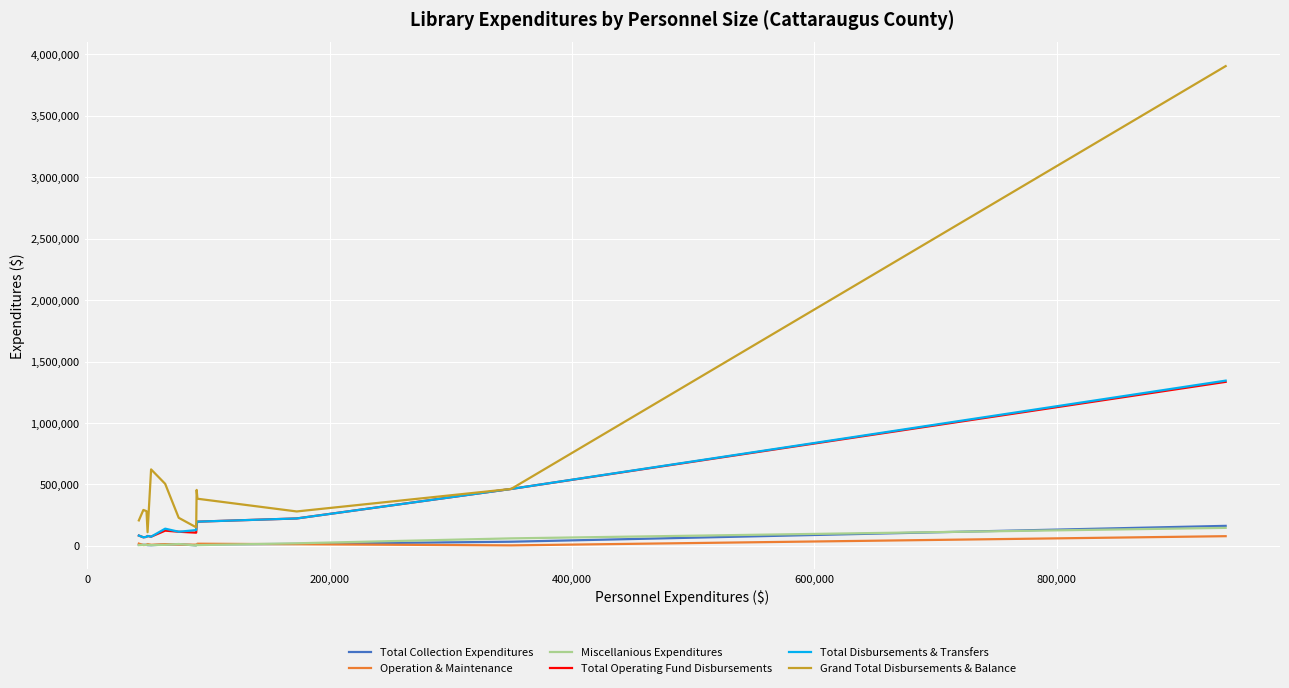

What is the maximum value for Total Disbursements & Transfers?

1345042